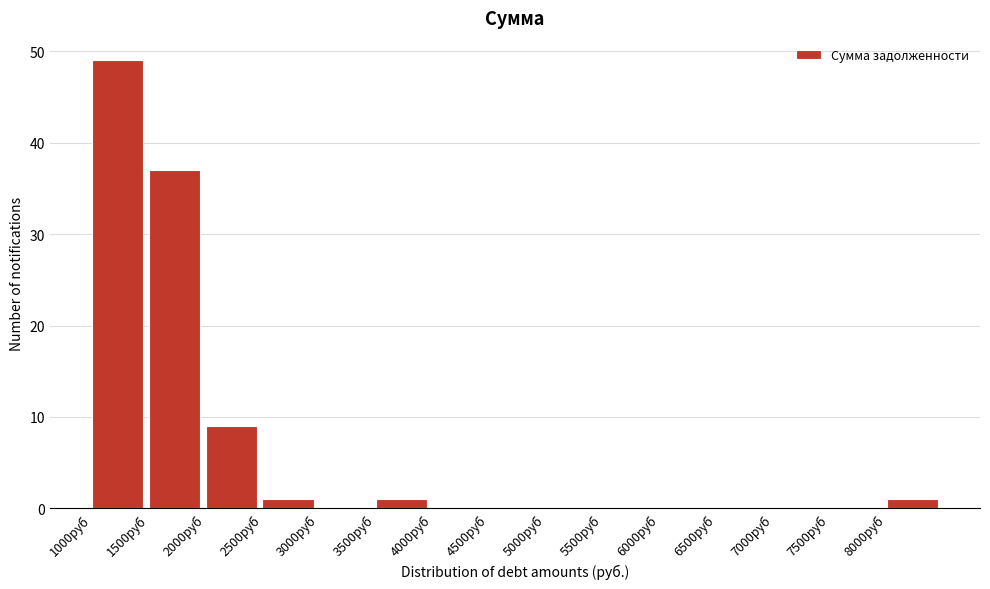

How tall is the bar that spans 1500 to 2000 on the x-axis? The values are not printed on the chart, so give them approximately, as read against the axis.

37